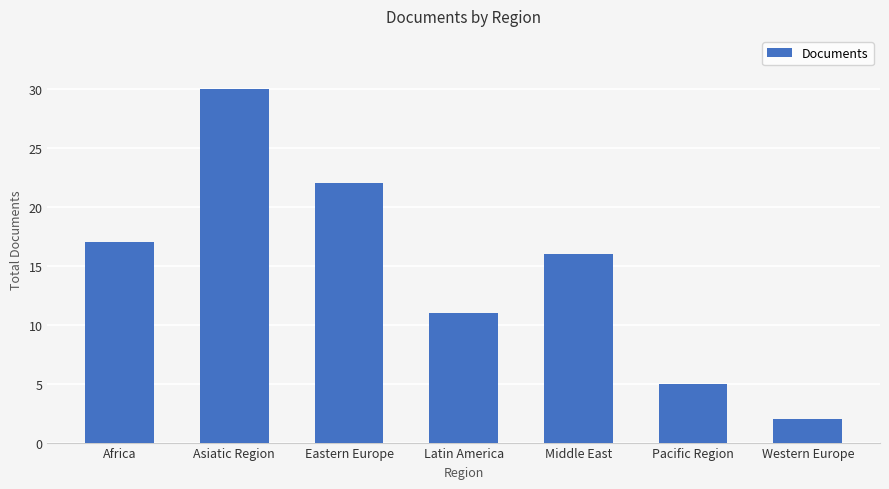

Is it true that the value at Latin America is 11?

True